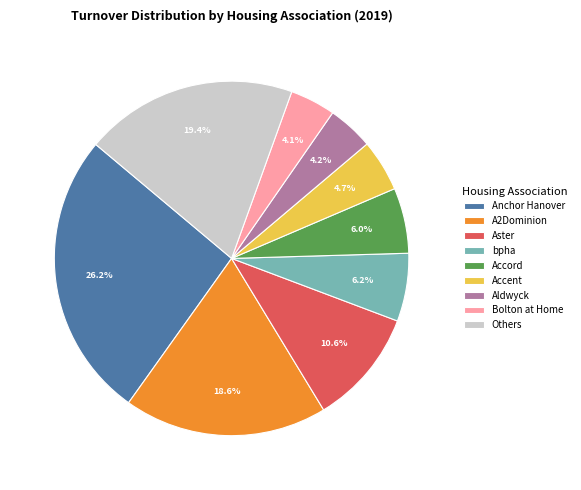

Which category has the biggest portion of the pie?

Anchor Hanover